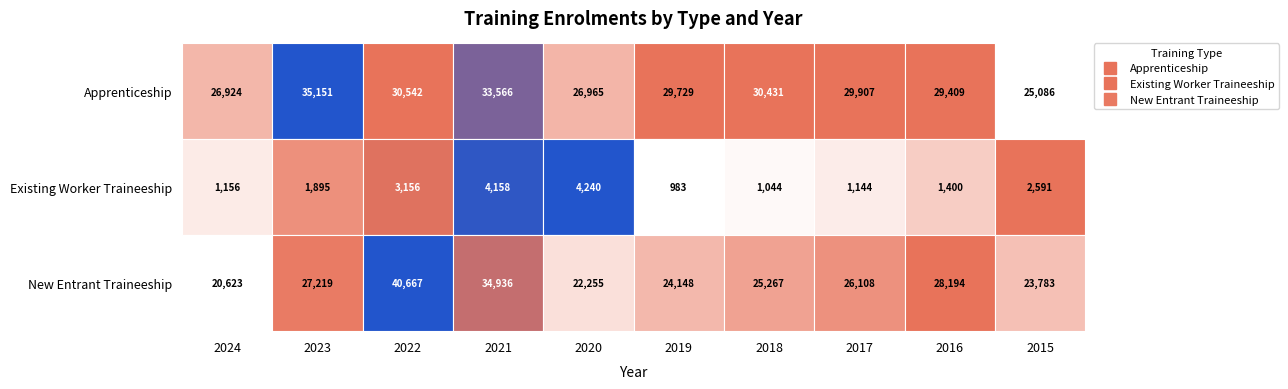

What value does the New Entrant Traineeship series have at 2018, to the nearest 10?

25270